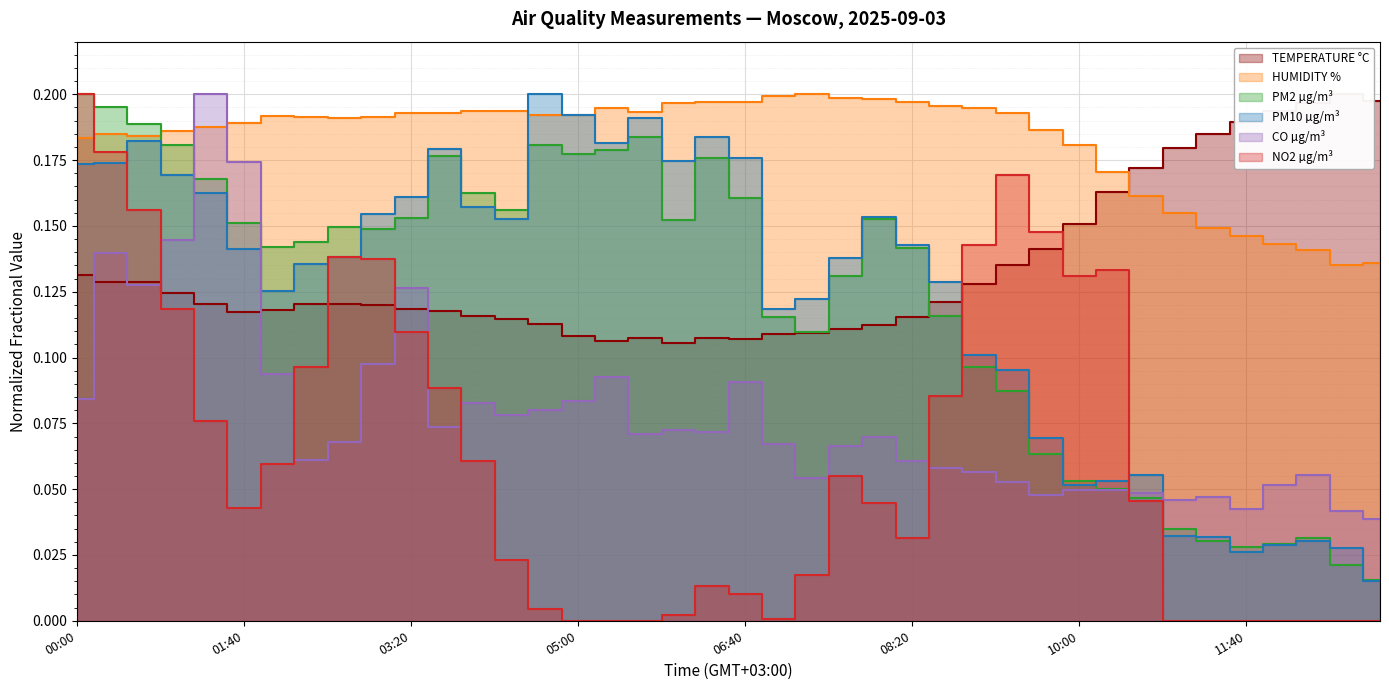

At which category is the sum across all series the highest?

2025-09-03 00:20